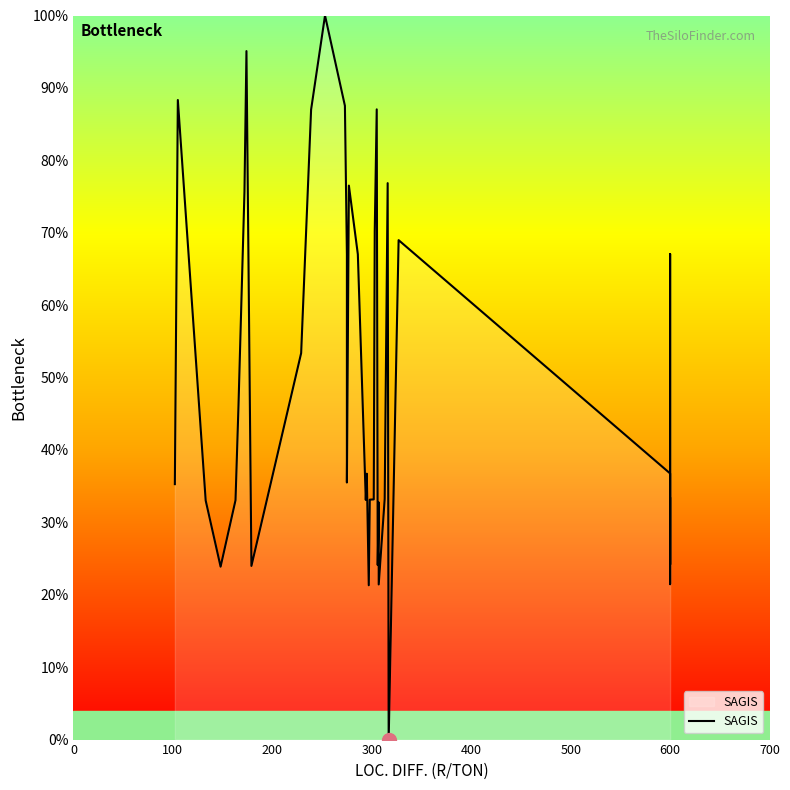

How many lines are shown in the chart?

1